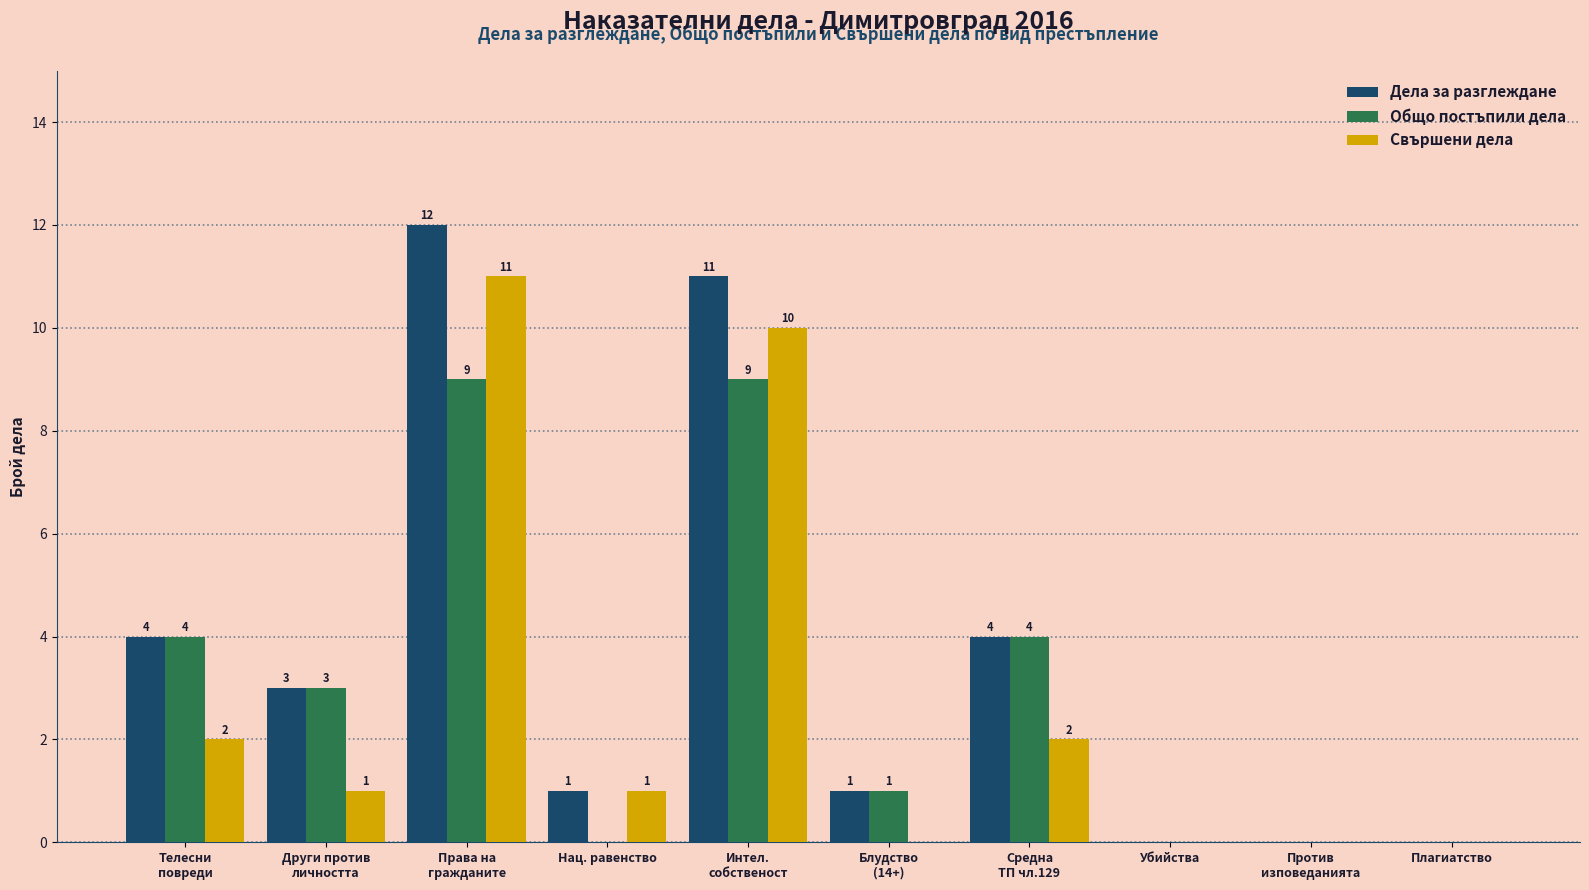

At which category does the chart reach its peak across all series?

Права на
гражданите